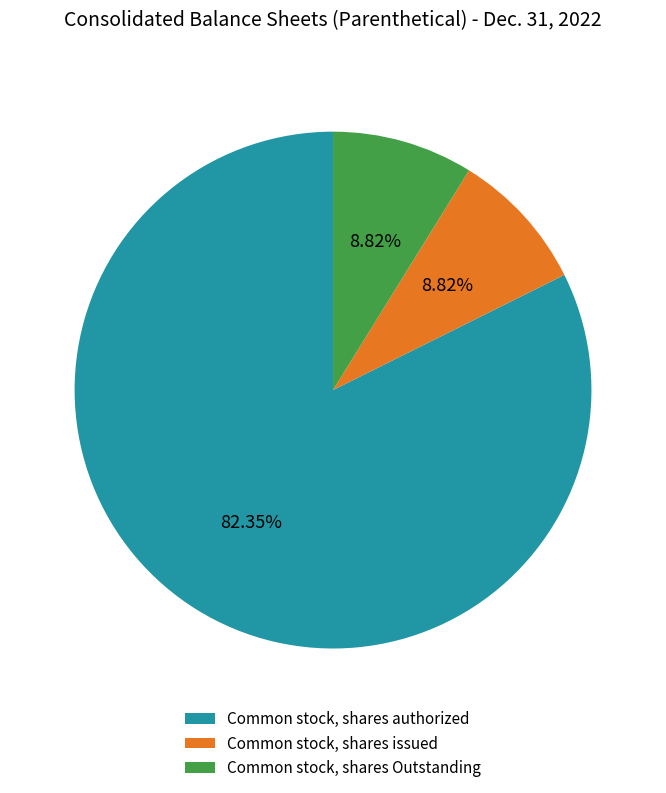

To the nearest percent, what is the difference between the largest and smallest slice percentages?

74%